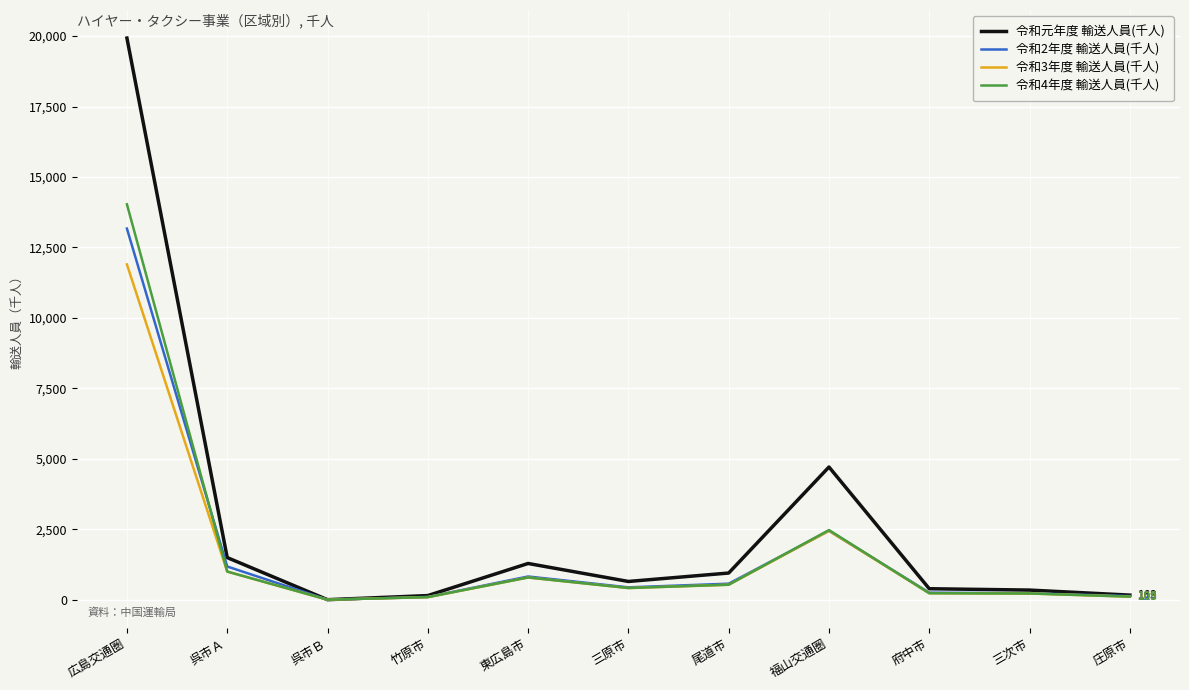

True or false: 令和2年度 輸送人員(千人) has a value of 7998 at 広島交通圏.

False